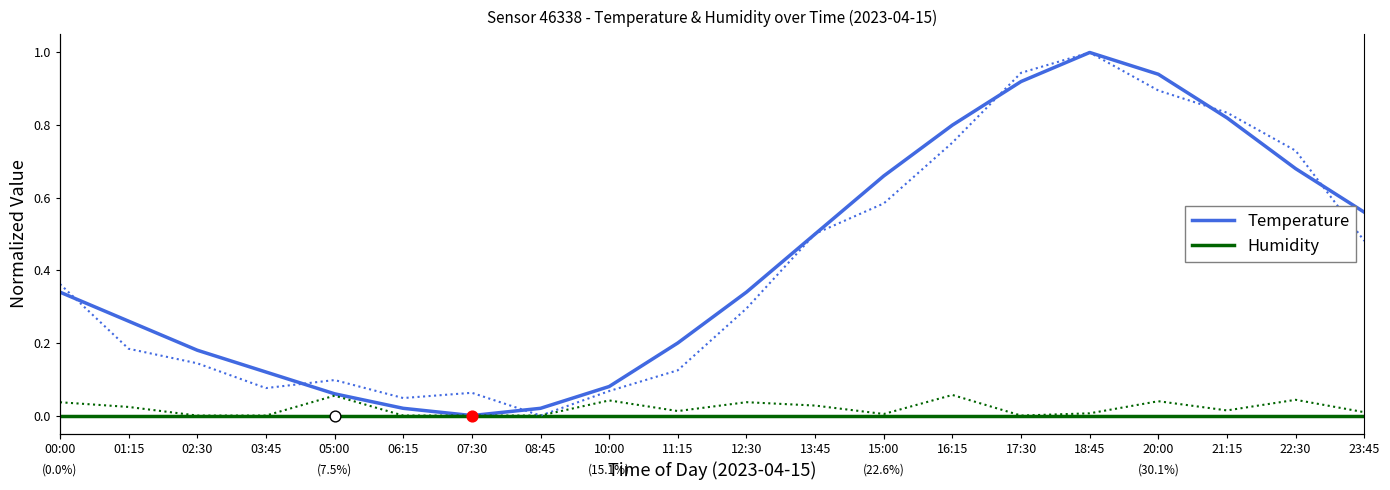

Is the value of Temperature at 22:30 greater than the value of Humidity at 11:15?

Yes